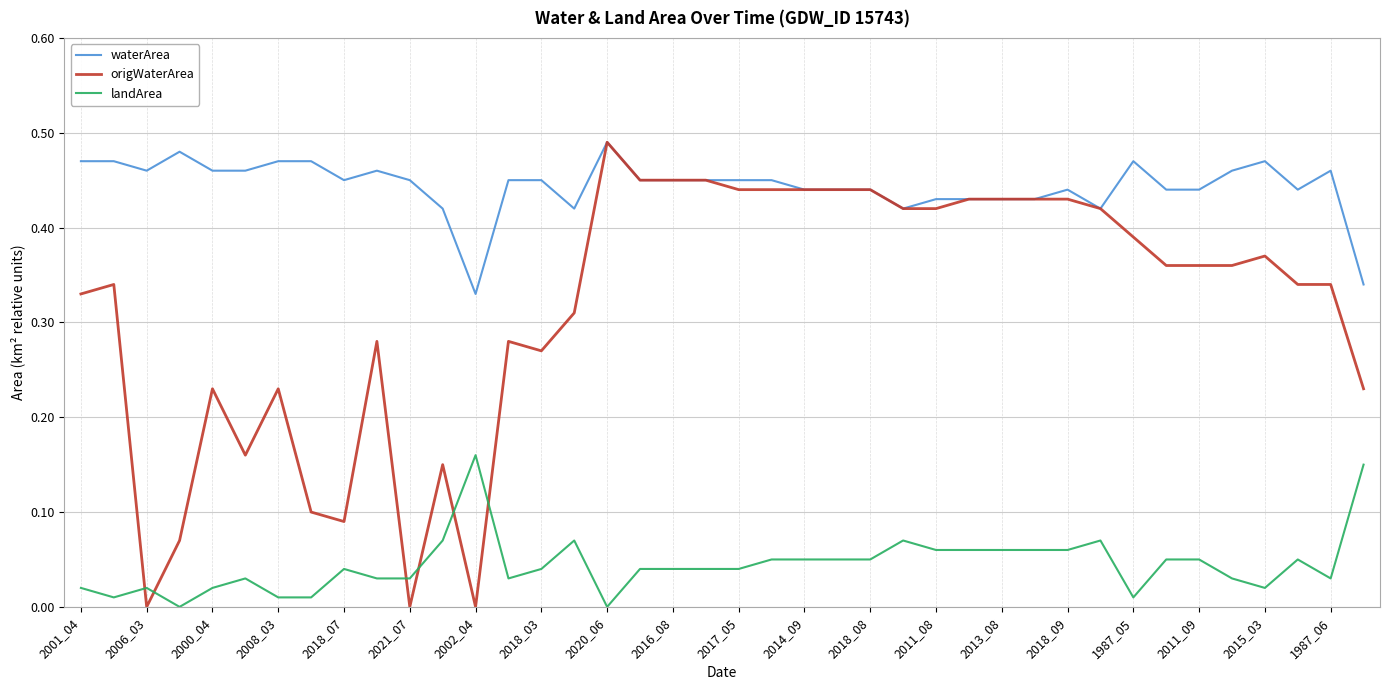

List the series in order of their overall mean, highest first.

waterArea, origWaterArea, landArea